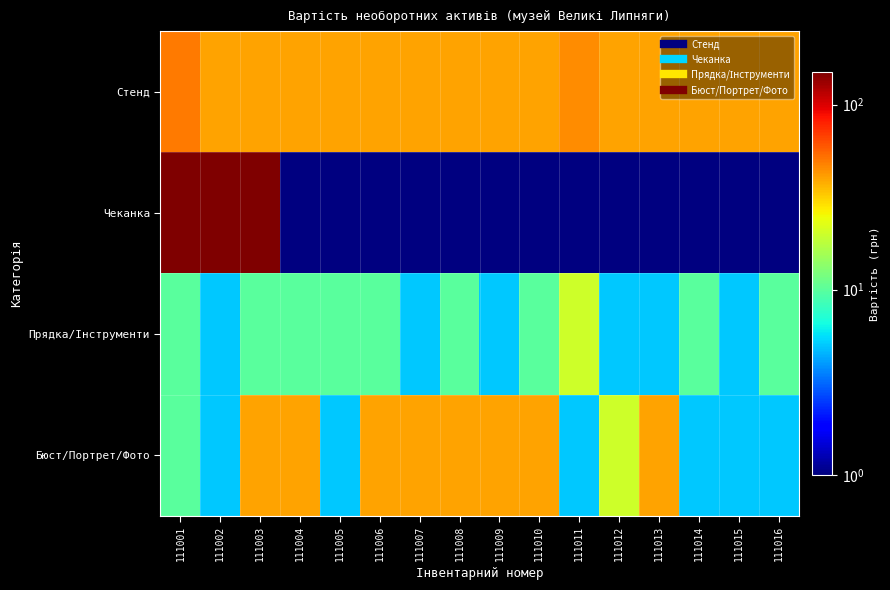

What is the spread (max minus min) of values at 111002?

145